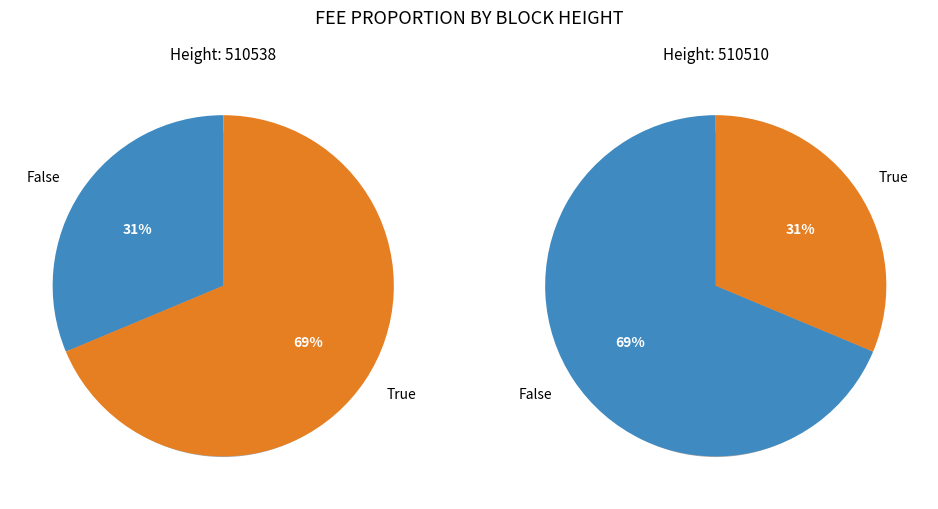

Does Other represent more than half of the total?

No